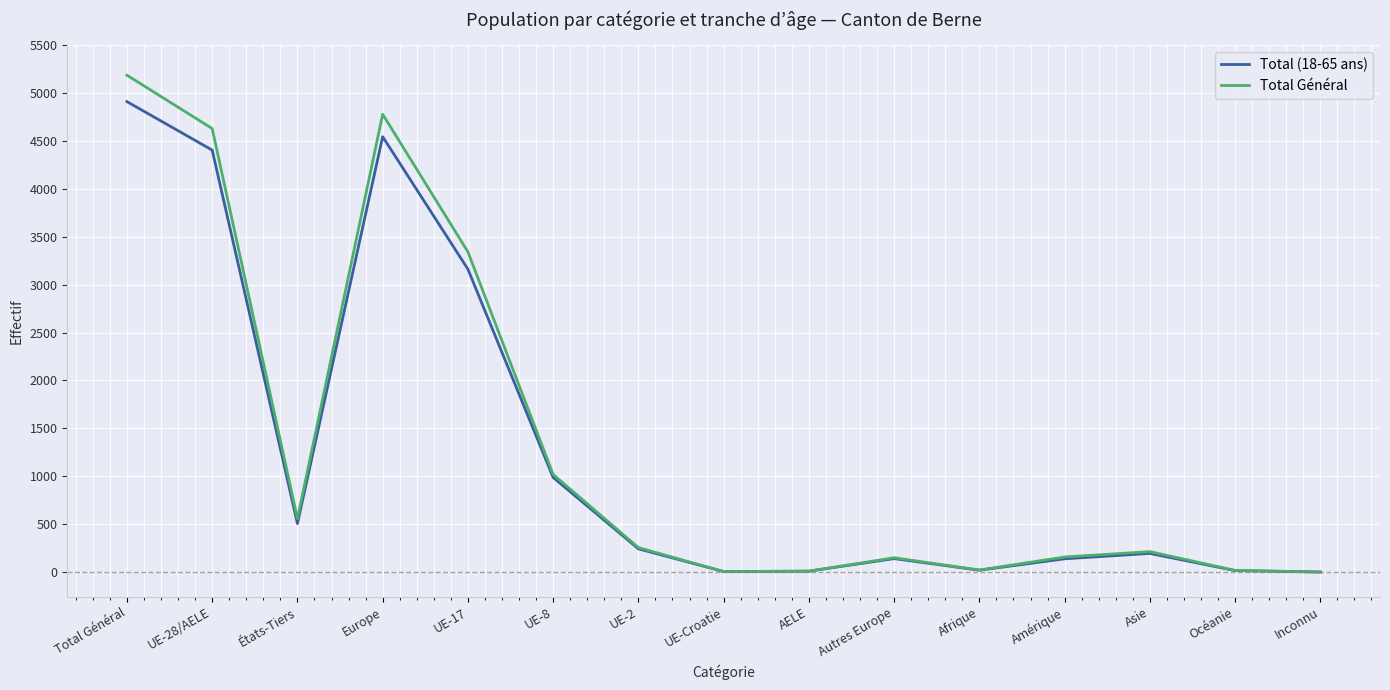

At which label does Total (18-65 ans) first exceed 194?

Total Général